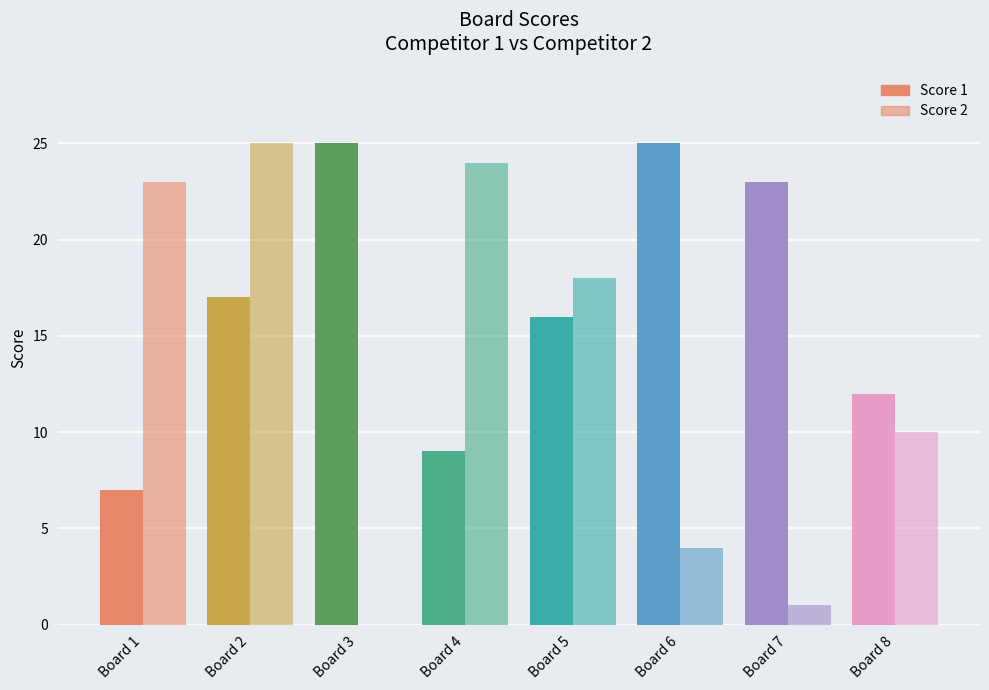

At which category is the sum across all series the highest?

Board 2